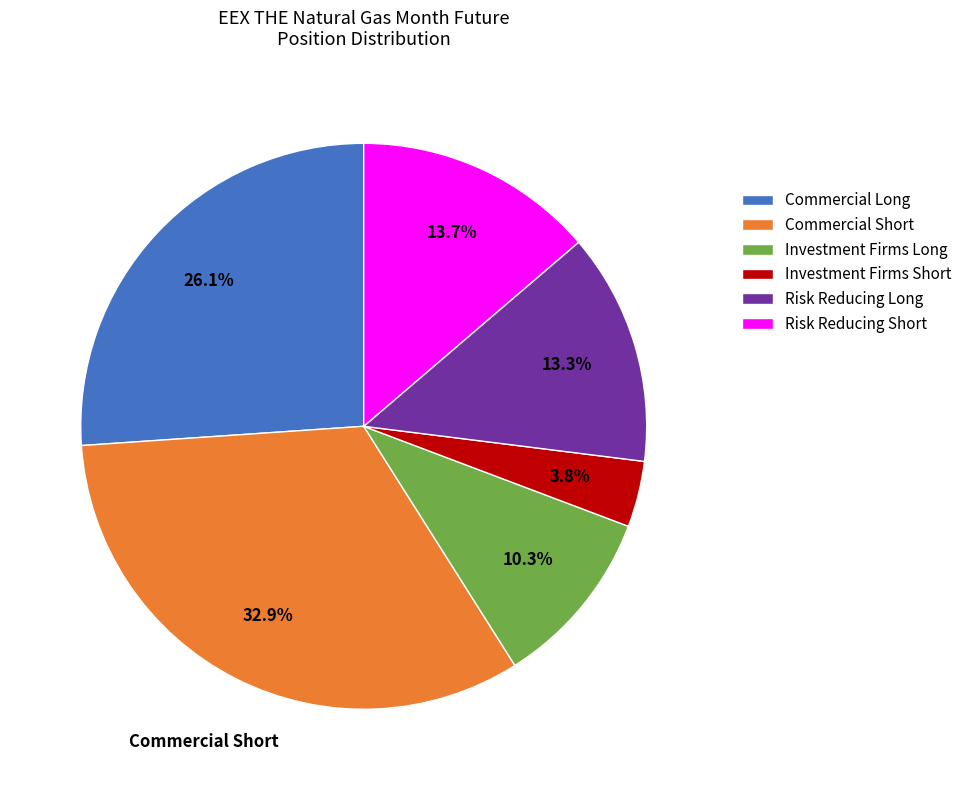

To the nearest percent, what percentage of the pie is Risk Reducing Short?

14%